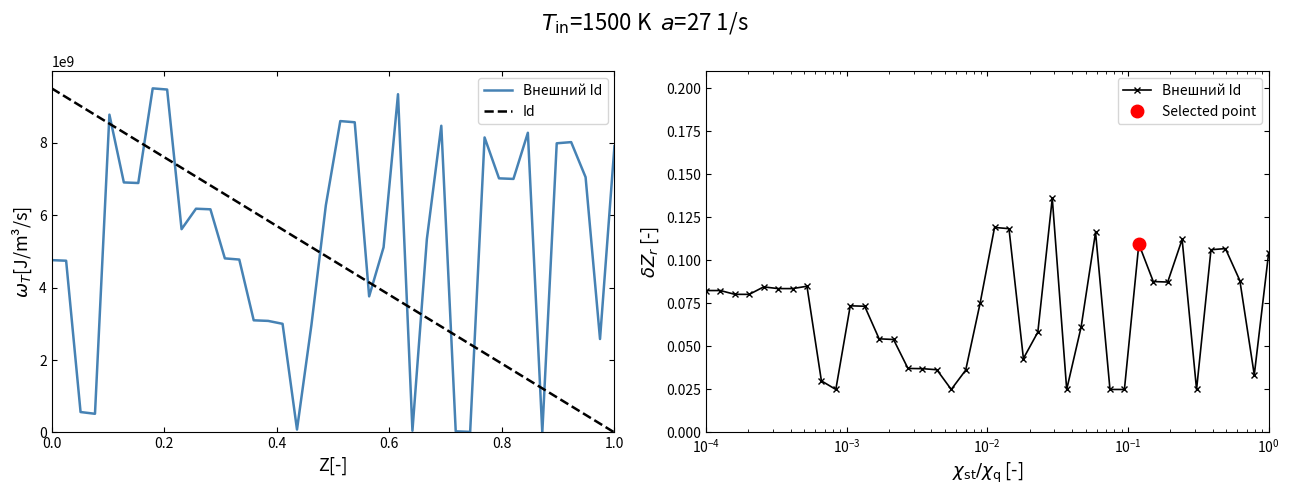

Which series has the largest range (max minus min)?

Id